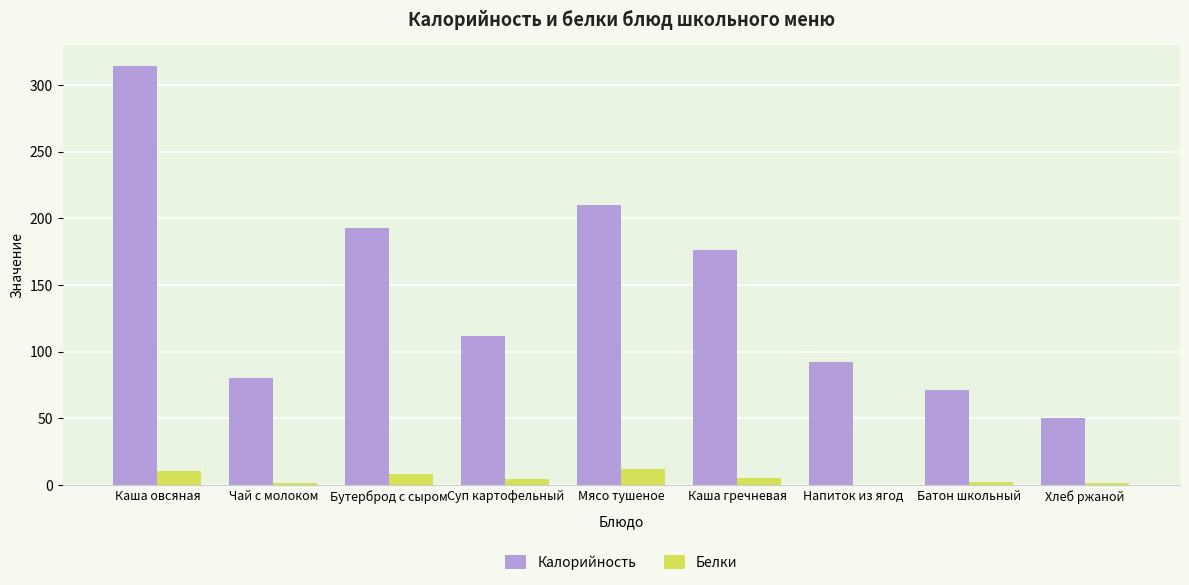

Which series changed the most between Каша овсяная and Напиток из ягод?

Калорийность